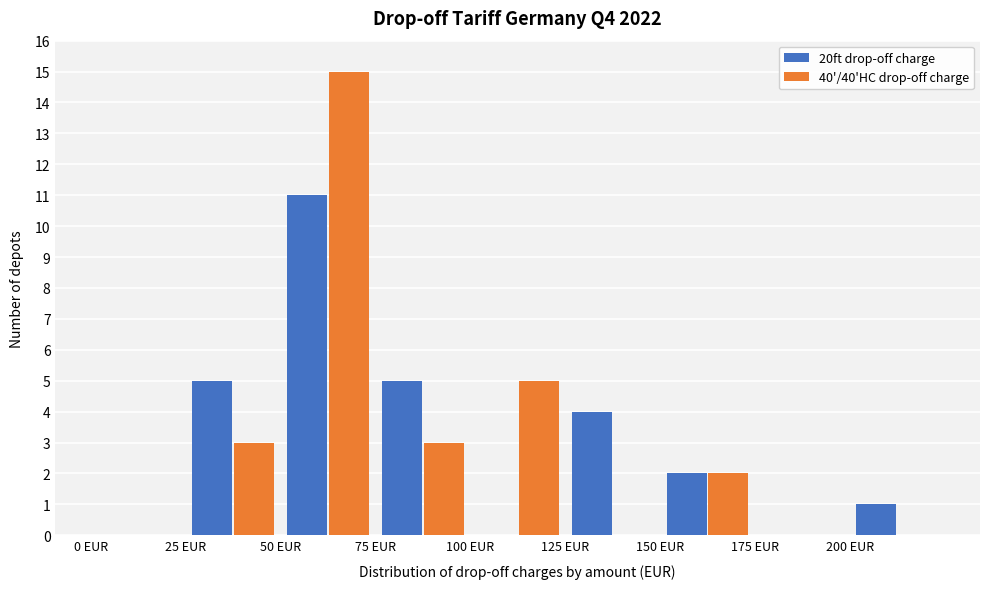

Reading left to right, list every range on the x-axis with the height of the bar of each series over it. The values are not printed on the chart, so give them approximately, as read against the axis.

0 to 25: 20ft drop-off charge=0	40'/40'HC drop-off charge=0
25 to 50: 20ft drop-off charge=5	40'/40'HC drop-off charge=3
50 to 75: 20ft drop-off charge=11	40'/40'HC drop-off charge=15
75 to 100: 20ft drop-off charge=5	40'/40'HC drop-off charge=3
100 to 125: 20ft drop-off charge=0	40'/40'HC drop-off charge=5
125 to 150: 20ft drop-off charge=4	40'/40'HC drop-off charge=0
150 to 175: 20ft drop-off charge=2	40'/40'HC drop-off charge=2
175 to 200: 20ft drop-off charge=0	40'/40'HC drop-off charge=0
200 to 225: 20ft drop-off charge=1	40'/40'HC drop-off charge=0